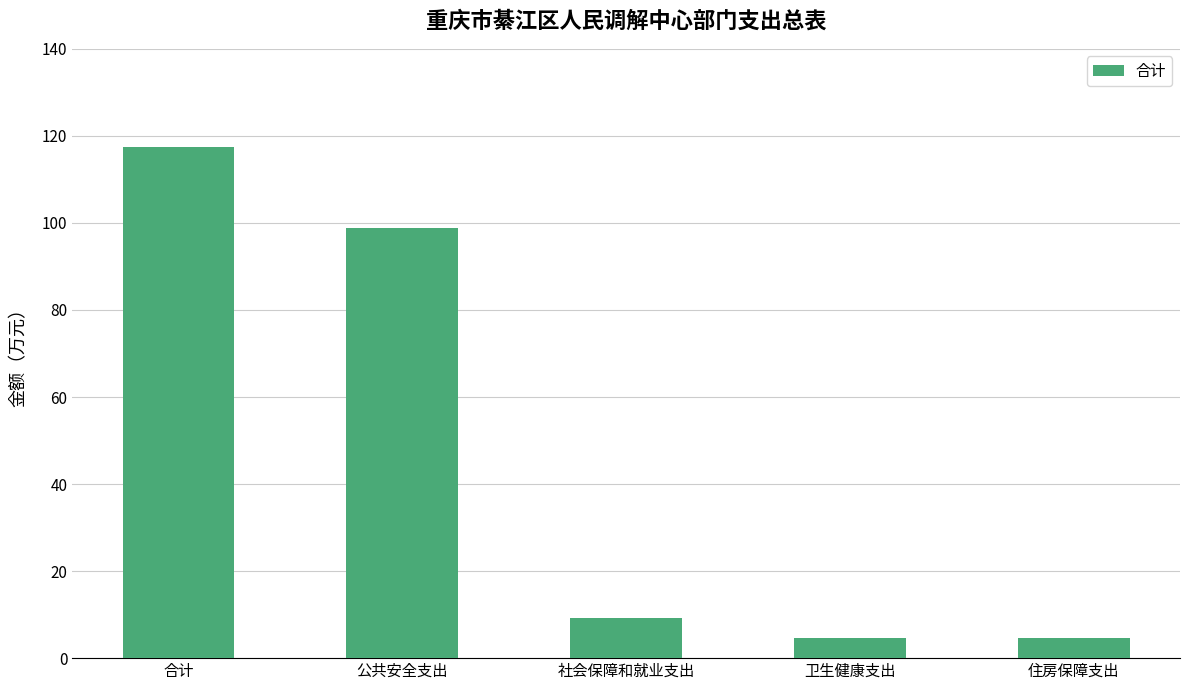

Where does the data first go above 9?

合计